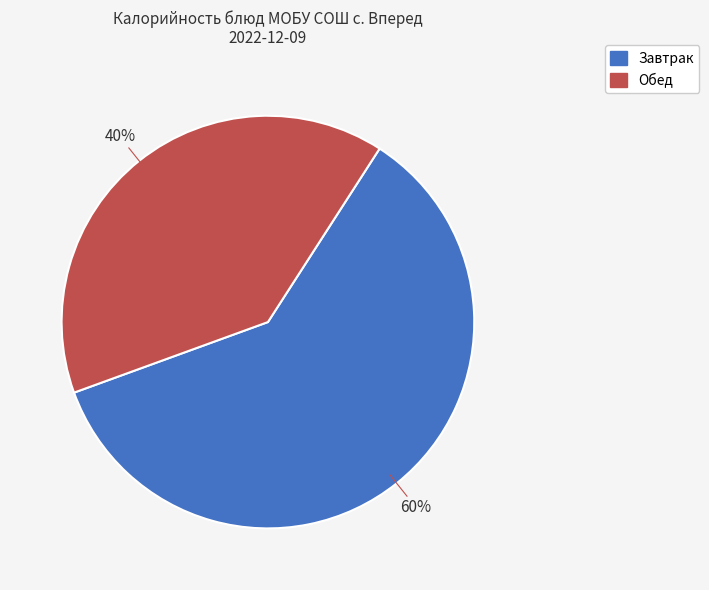

Does any single category account for the majority?

Yes